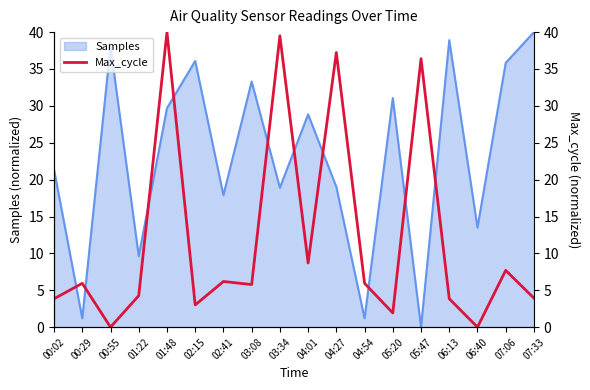

The chart shows a value of 8.7 at 04:01. True or false?

True